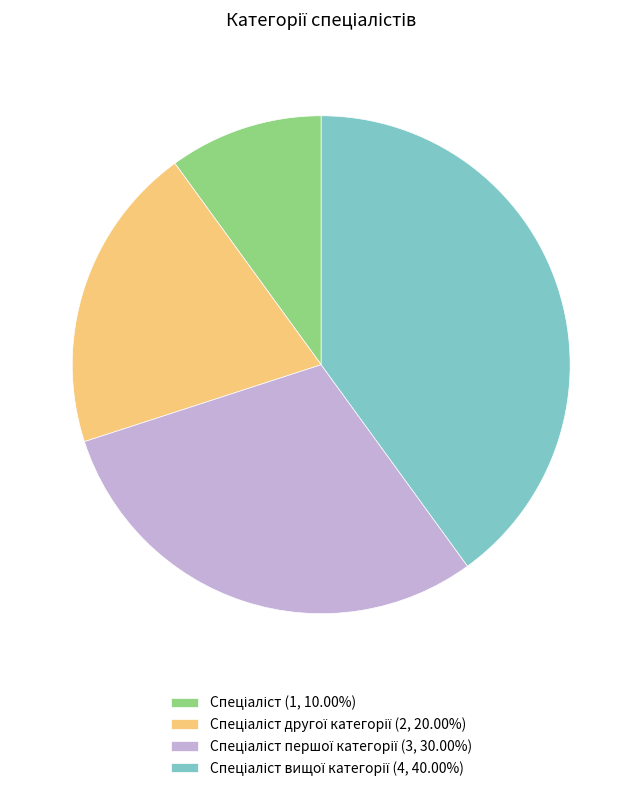

Does any single category account for the majority?

No